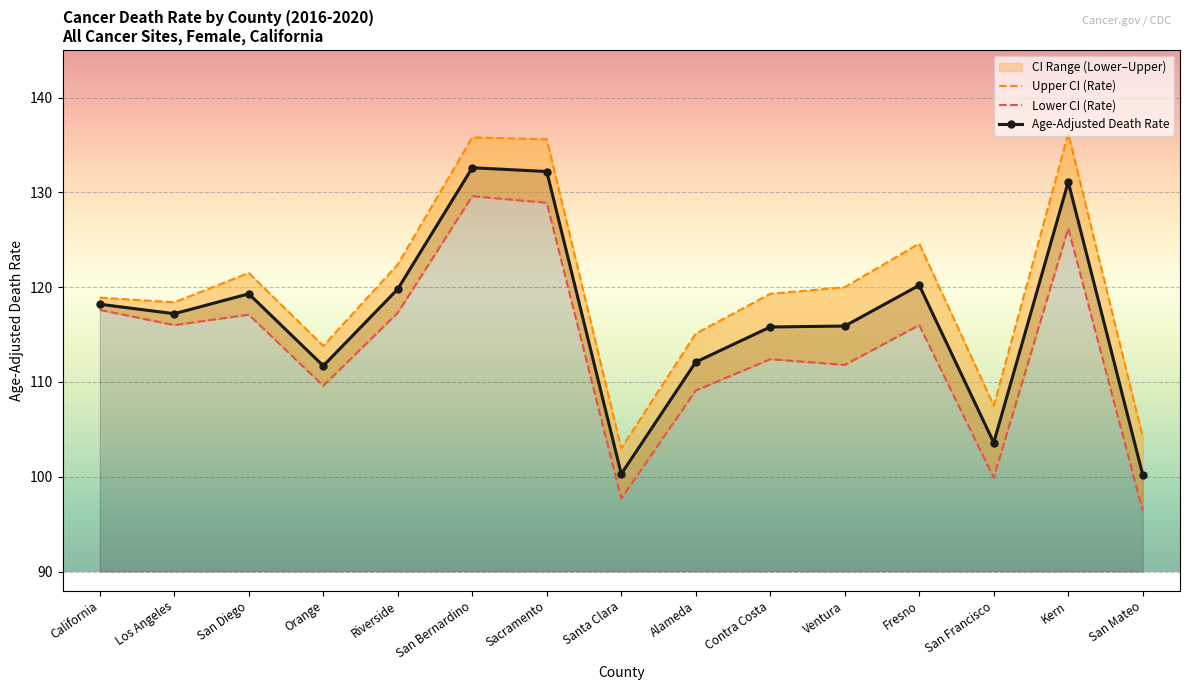

What is the label of the 13th point from the left?

San Francisco